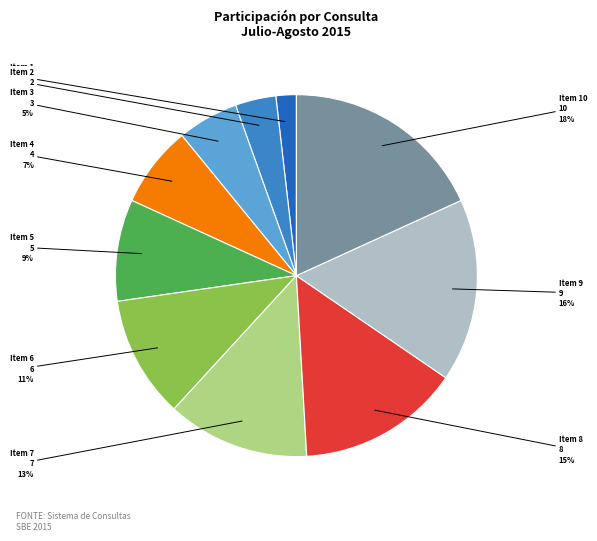

To the nearest percent, what is the average slice percentage?

10%